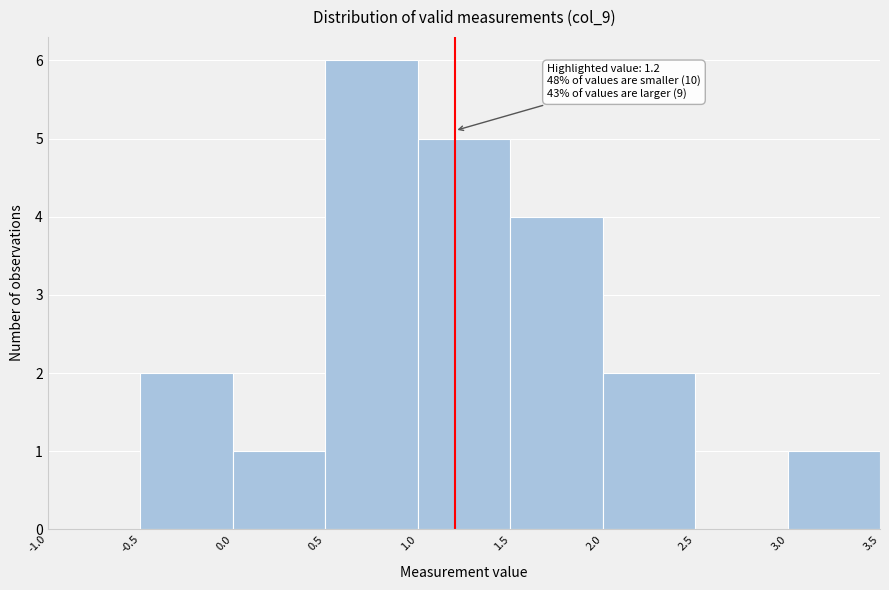

Over which range of the x-axis is the bar tallest?

0.5 to 1.0